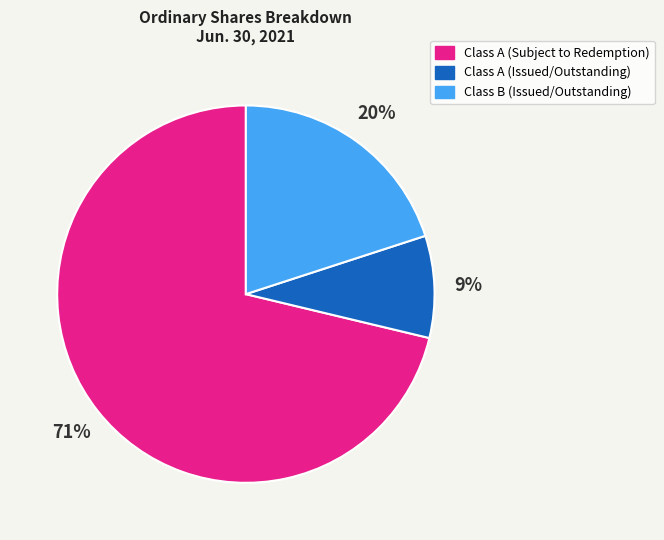

Is it true that Class B (Issued/Outstanding) is 11% of the pie?

False